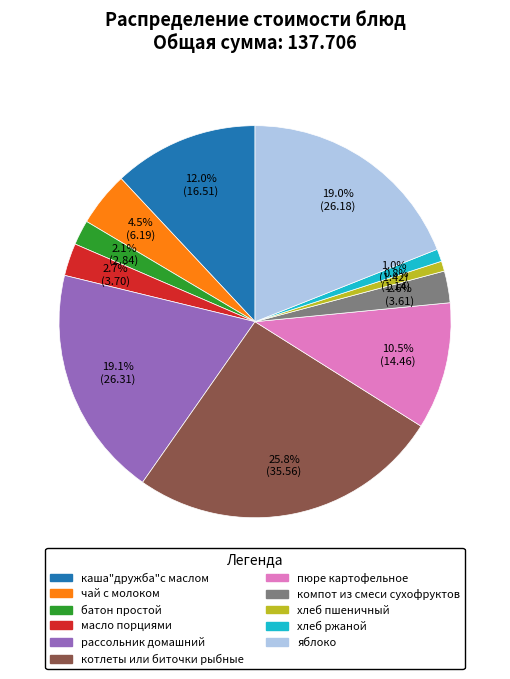

Do компот из смеси сухофруктов and масло порциями together represent more than half of the pie?

No